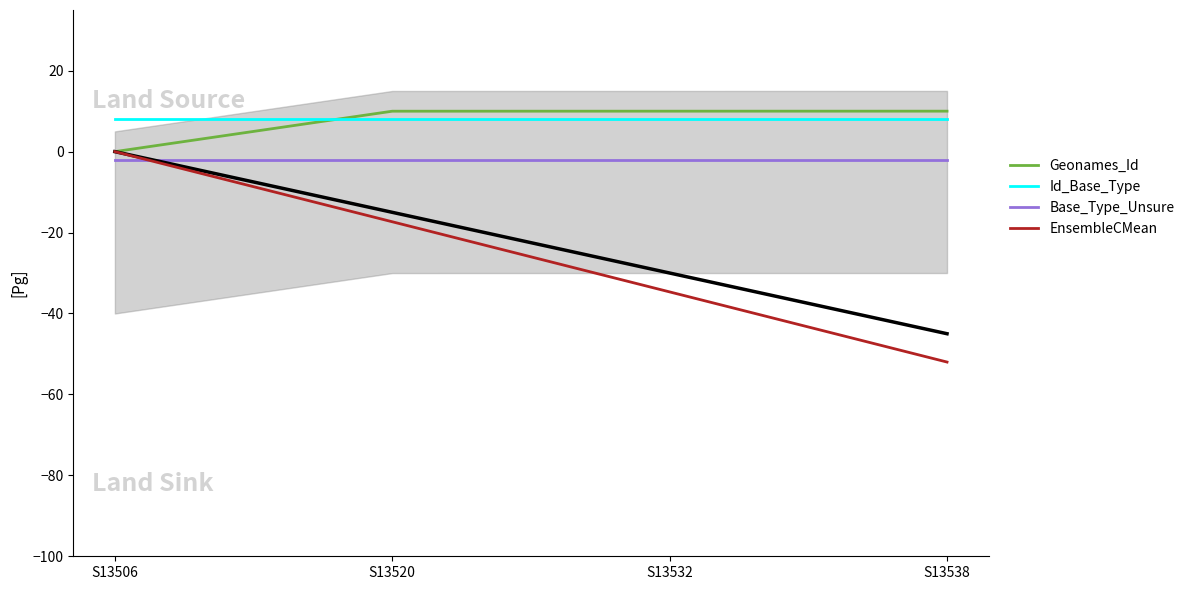

What is the difference between the second highest and minimum values in the EnsembleCMean series?

34.7